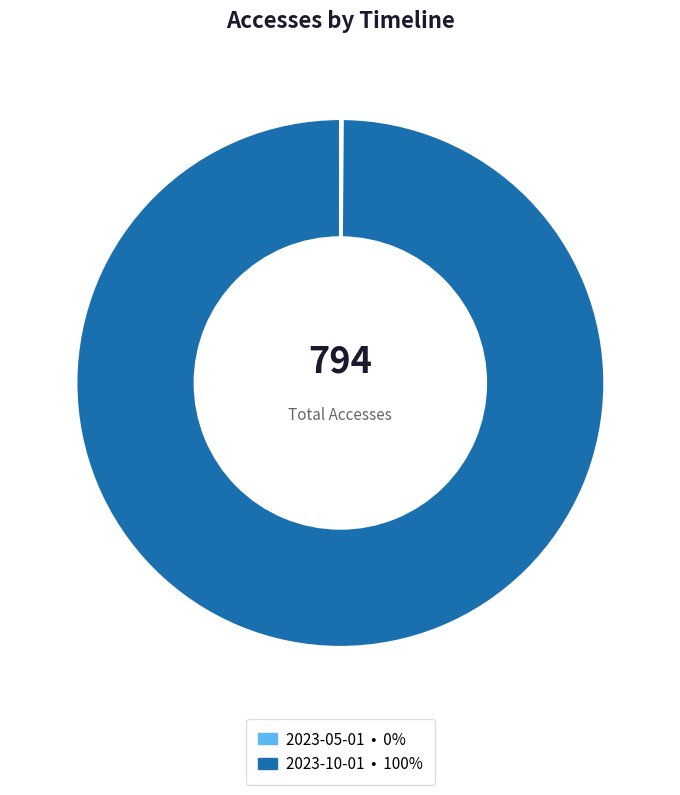

Does 2023-10-01 represent more than half of the total?

Yes